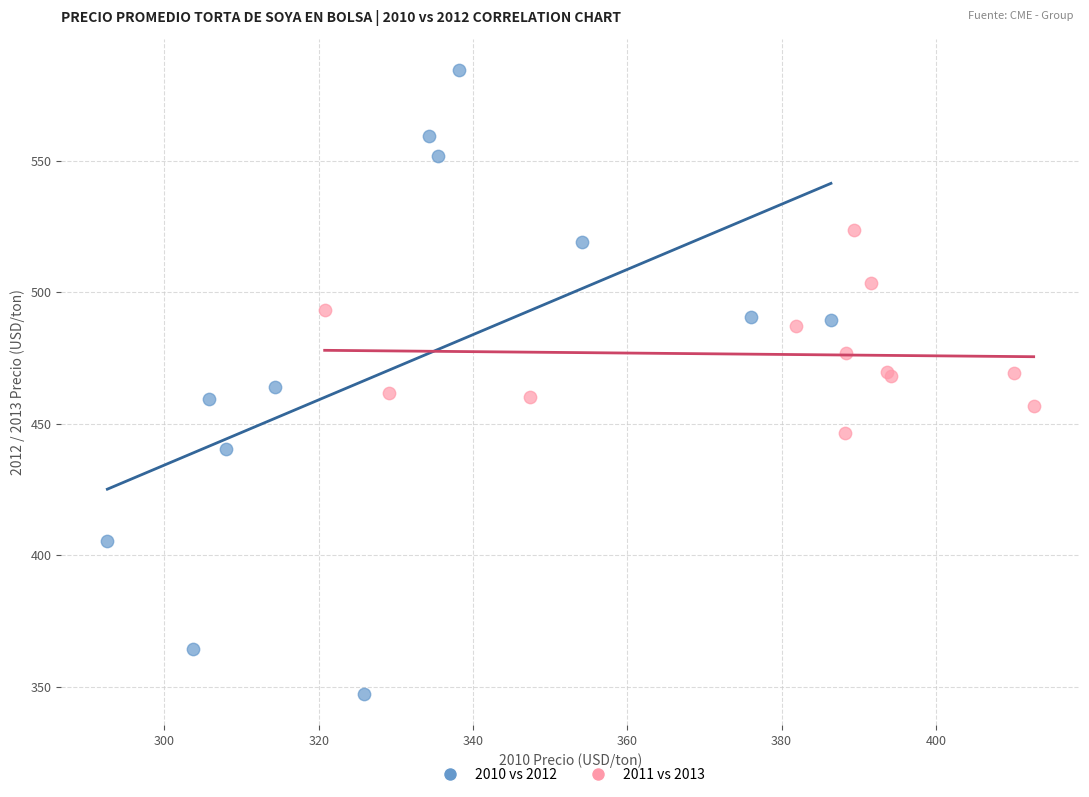

What are all the series names shown in the legend?

2010 vs 2012, 2011 vs 2013